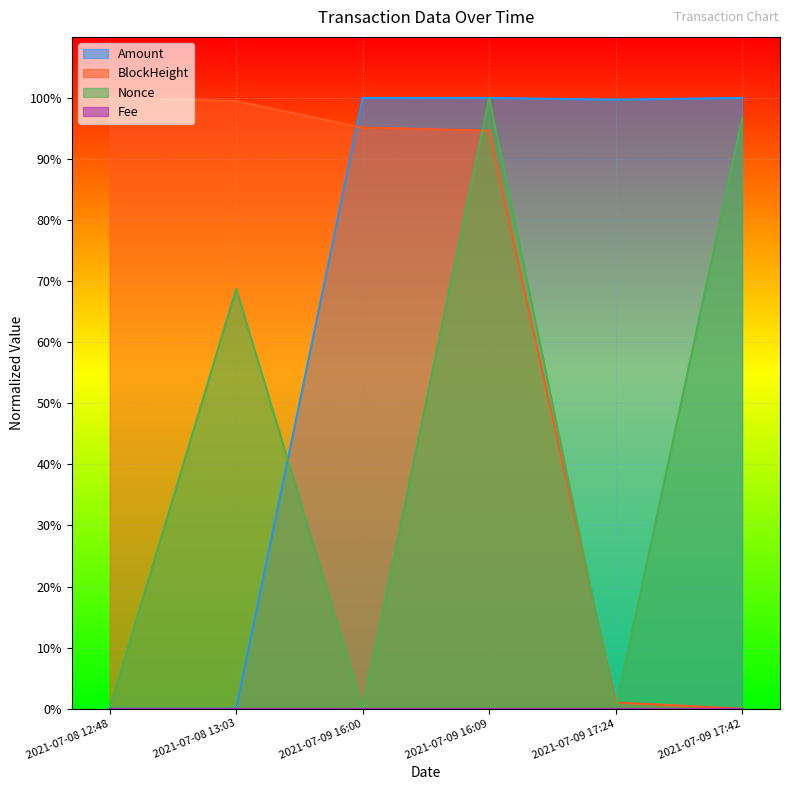

Which series has the largest range (max minus min)?

Amount